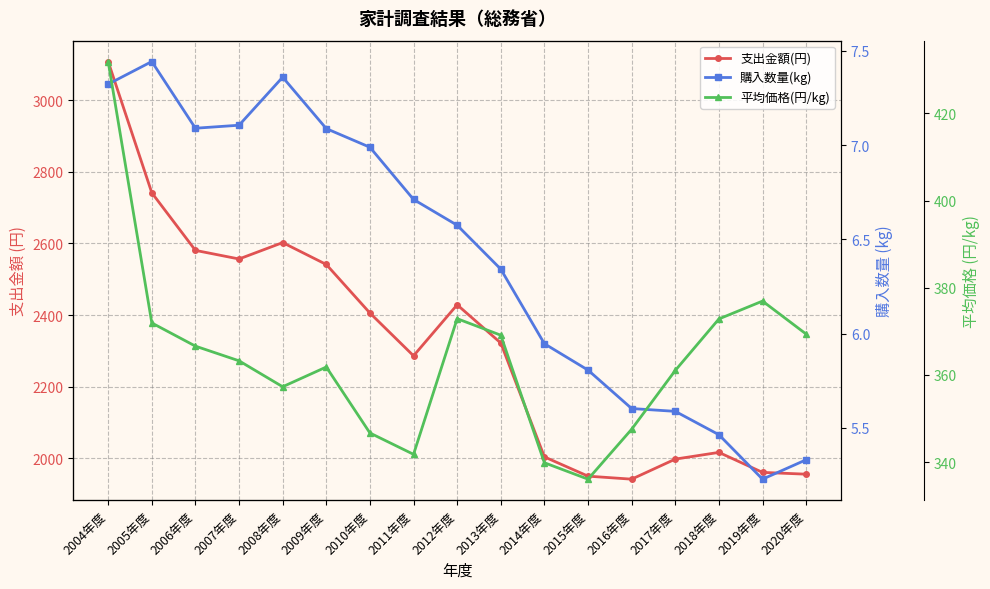

What is the difference between the maximum and minimum values in the 支出金額(円) series?

1165.7